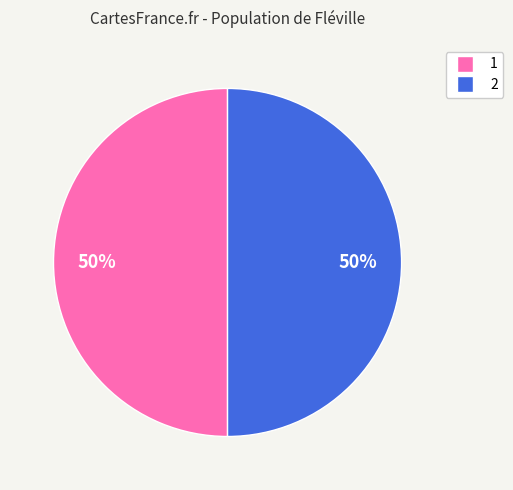

What percentage is the 2 slice, to the nearest percent?

50%